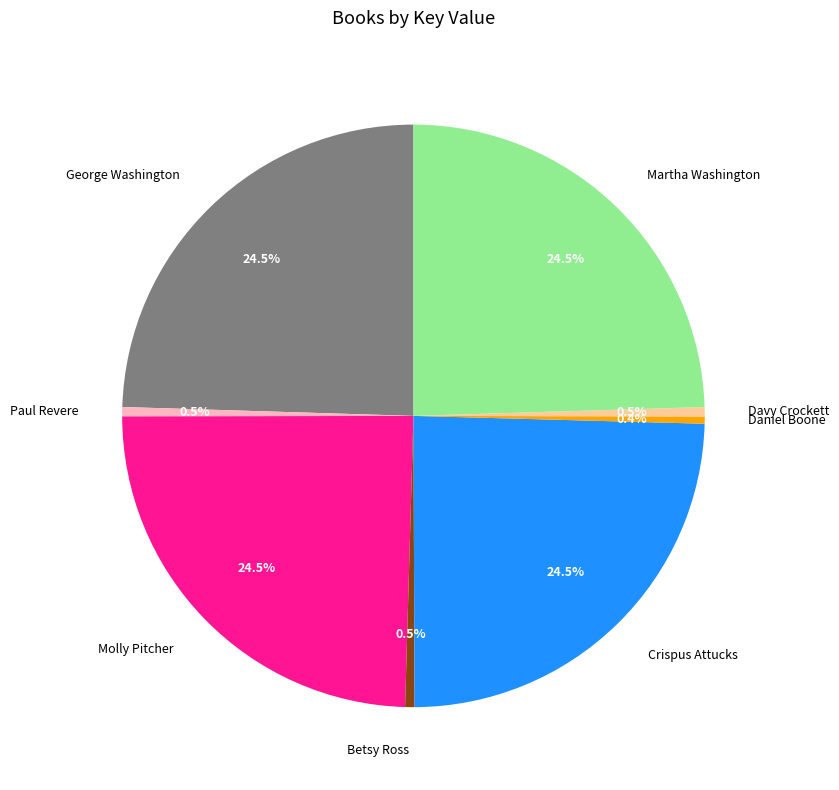

Combined, what portion of the pie is George Washington and Betsy Ross?

25.0%